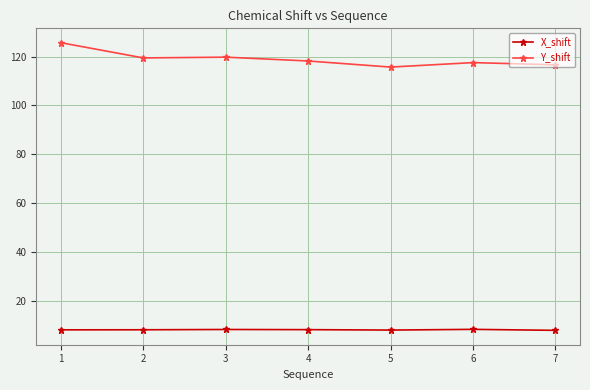

What is the minimum value for Y_shift?

115.7